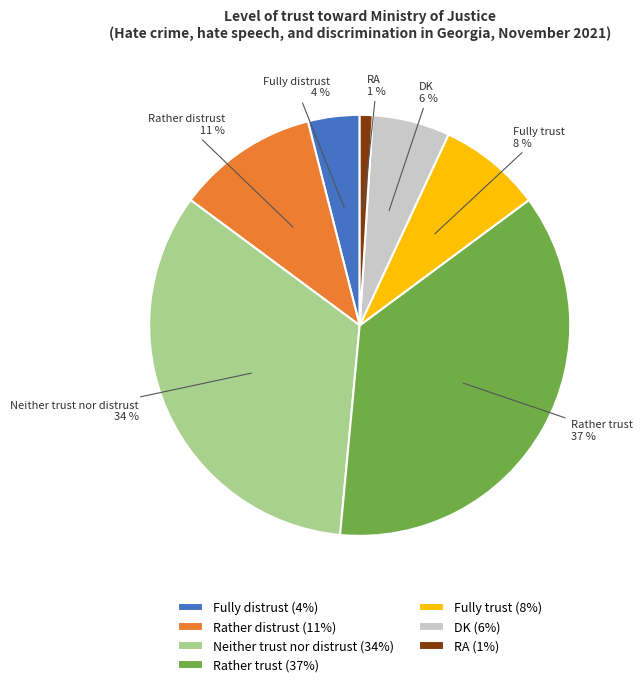

How many segments does this pie chart have?

7